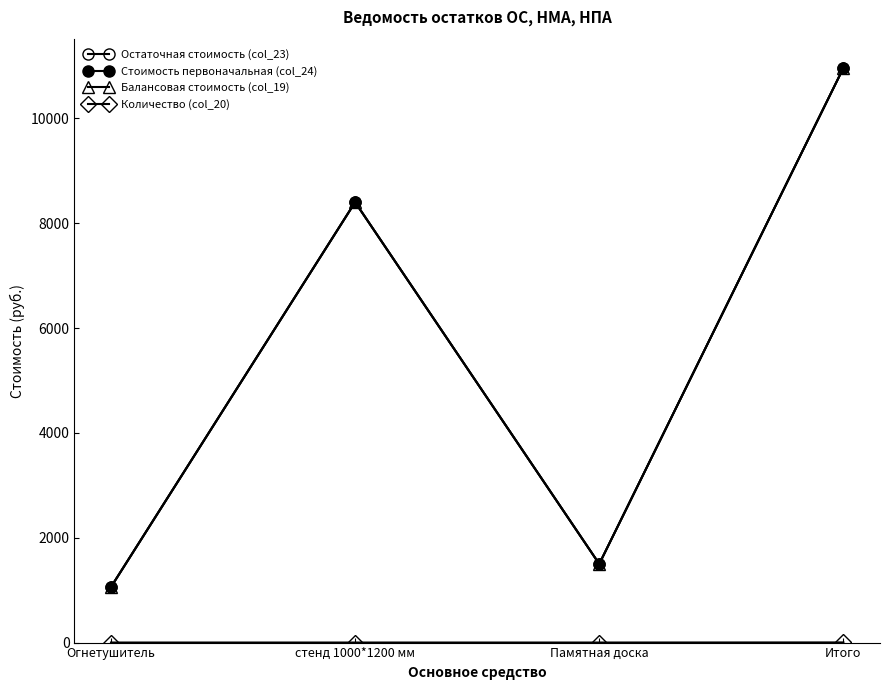

What is the value of the Балансовая стоимость (col_19) point at the 1st from the left?

1060